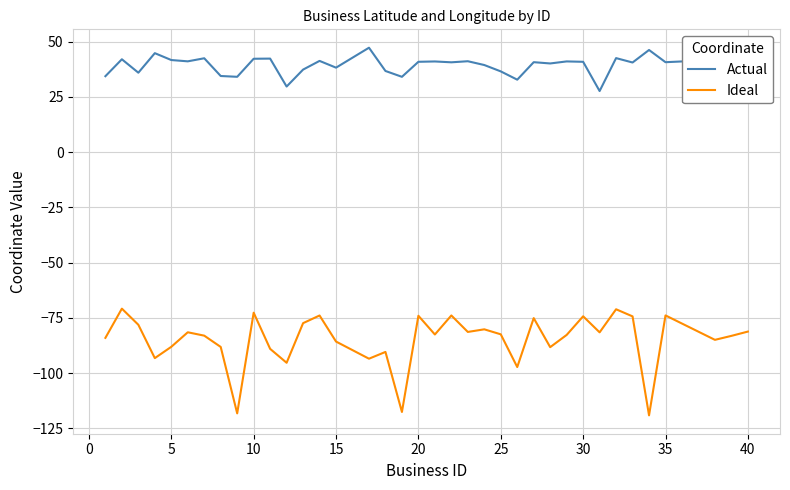

True or false: Ideal and Actual cross at least once.

False